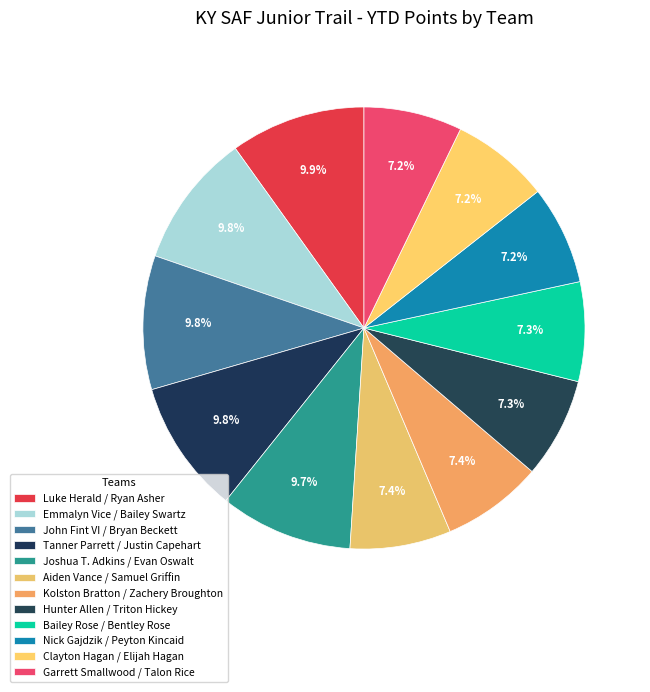

How many segments does this pie chart have?

12